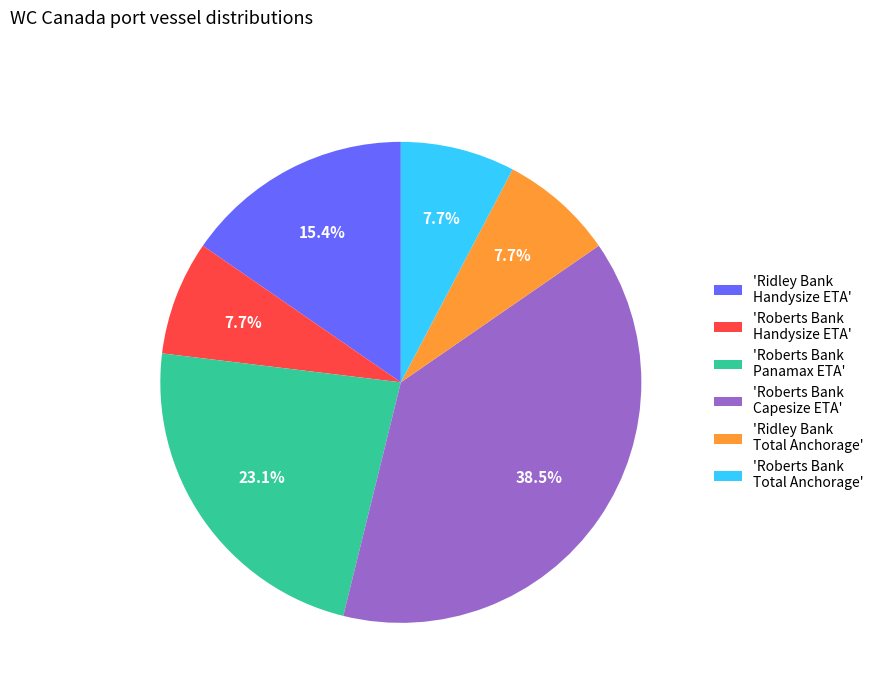

To the nearest percent, what is the difference between the largest and smallest slice percentages?

31%